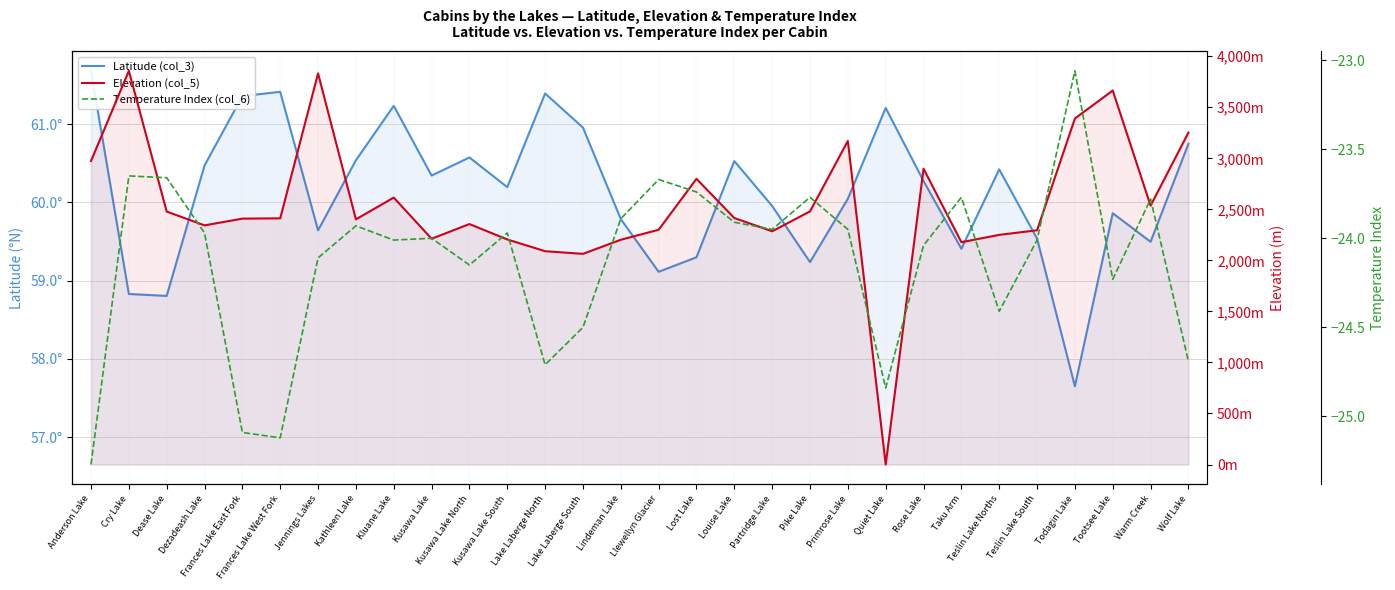

True or false: Elevation (col_5) has more than 1 points higher than both neighbors.

True